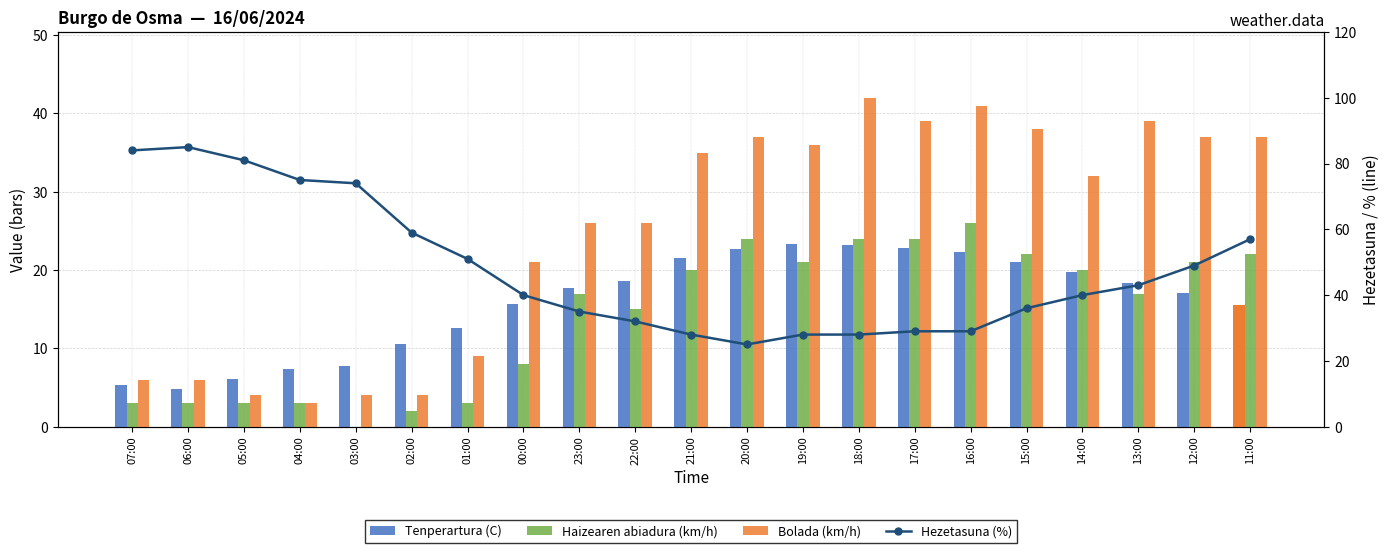

Reading right to left, list all the values displayed in this chart.

Tenperartura (C): 11:00=15.5	12:00=17.1	13:00=18.4	14:00=19.8	15:00=21.0	16:00=22.3	17:00=22.8	18:00=23.2	19:00=23.3	20:00=22.7	21:00=21.6	22:00=18.6	23:00=17.7	00:00=15.6	01:00=12.6	02:00=10.5	03:00=7.8	04:00=7.3	05:00=6.1	06:00=4.8	07:00=5.3
Haizearen abiadura (km/h): 11:00=22.0	12:00=21.0	13:00=17.0	14:00=20.0	15:00=22.0	16:00=26.0	17:00=24.0	18:00=24.0	19:00=21.0	20:00=24.0	21:00=20.0	22:00=15.0	23:00=17.0	00:00=8.0	01:00=3.0	02:00=2.0	03:00=0.0	04:00=3.0	05:00=3.0	06:00=3.0	07:00=3.0
Bolada (km/h): 11:00=37.0	12:00=37.0	13:00=39.0	14:00=32.0	15:00=38.0	16:00=41.0	17:00=39.0	18:00=42.0	19:00=36.0	20:00=37.0	21:00=35.0	22:00=26.0	23:00=26.0	00:00=21.0	01:00=9.0	02:00=4.0	03:00=4.0	04:00=3.0	05:00=4.0	06:00=6.0	07:00=6.0
Hezetasuna (%): 11:00=57.0	12:00=49.0	13:00=43.0	14:00=40.0	15:00=36.0	16:00=29.0	17:00=29.0	18:00=28.0	19:00=28.0	20:00=25.0	21:00=28.0	22:00=32.0	23:00=35.0	00:00=40.0	01:00=51.0	02:00=59.0	03:00=74.0	04:00=75.0	05:00=81.0	06:00=85.0	07:00=84.0